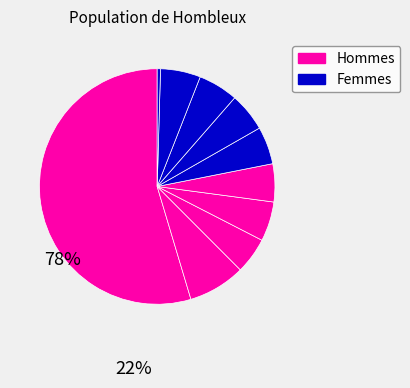

Count the number of slices in the pie.

10